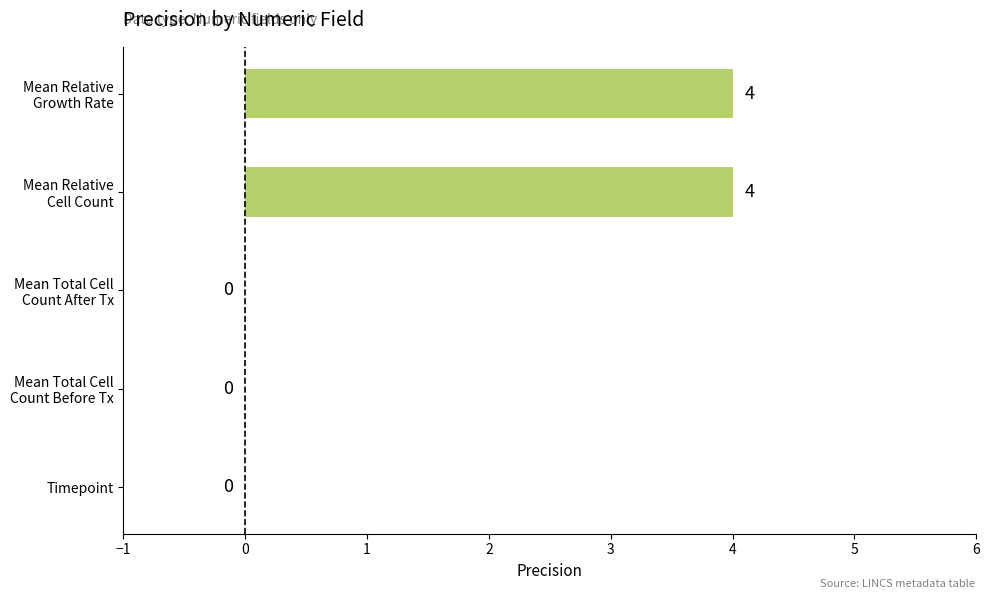

Count the values in the range 0 to 4.

5